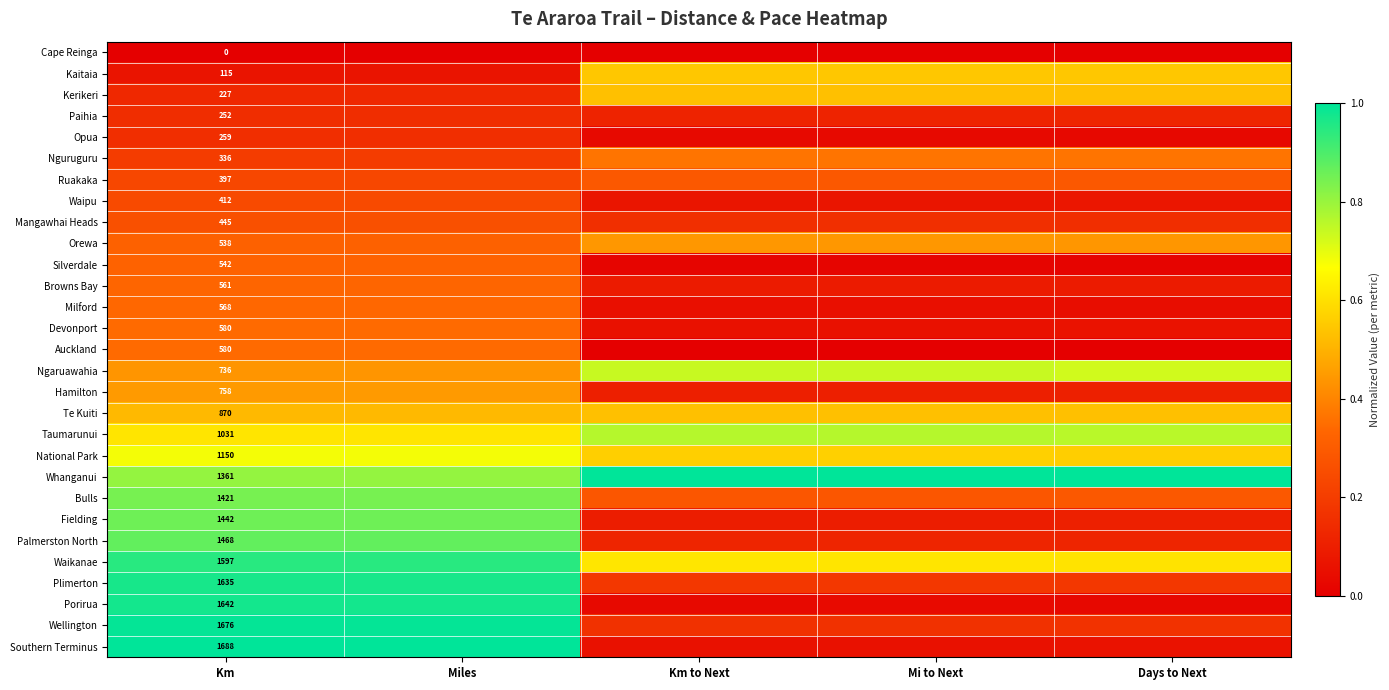

Rank the series at Miles from highest to lowest value.

Southern Terminus, Wellington, Porirua, Plimerton, Waikanae, Palmerston North, Fielding, Bulls, Whanganui, National Park, Taumarunui, Te Kuiti, Hamilton, Ngaruawahia, Devonport, Auckland, Milford, Browns Bay, Silverdale, Orewa, Mangawhai Heads, Waipu, Ruakaka, Nguruguru, Opua, Paihia, Kerikeri, Kaitaia, Cape Reinga